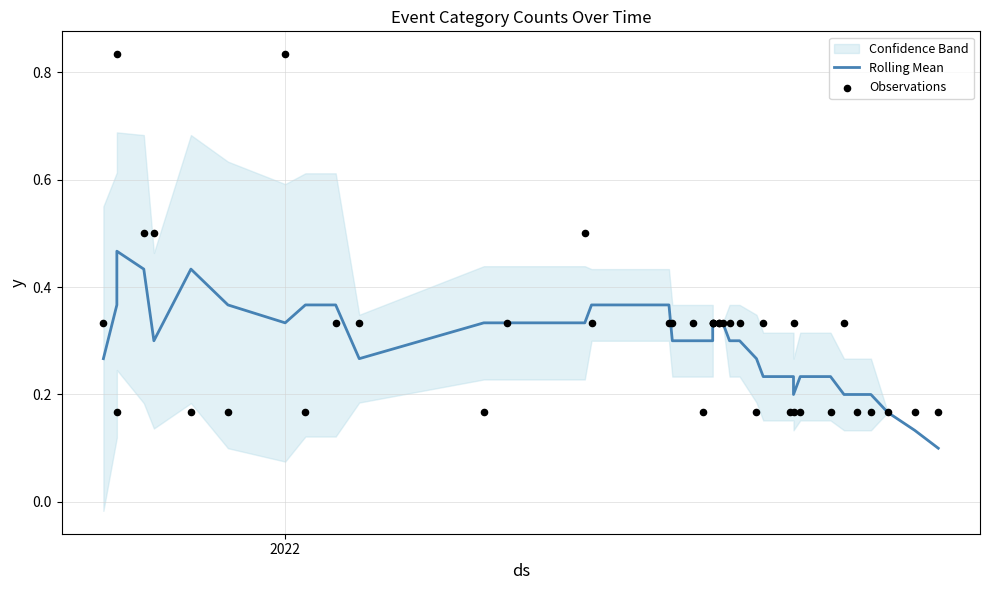

Is the value of Rolling Mean at 24 greater than the value of Observations at 3?

No